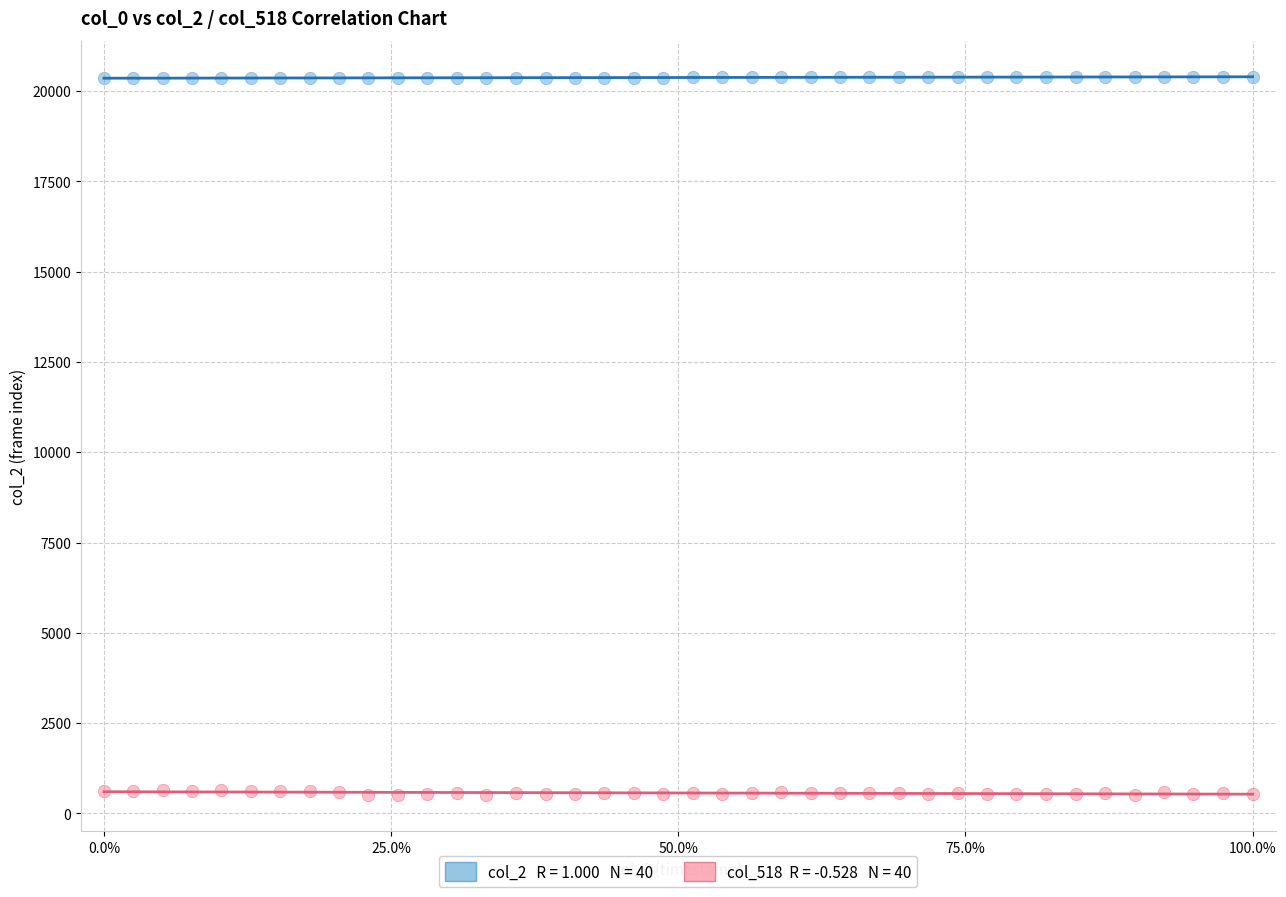

Across all data points, what is the range of Y values (max minus min)?

19891